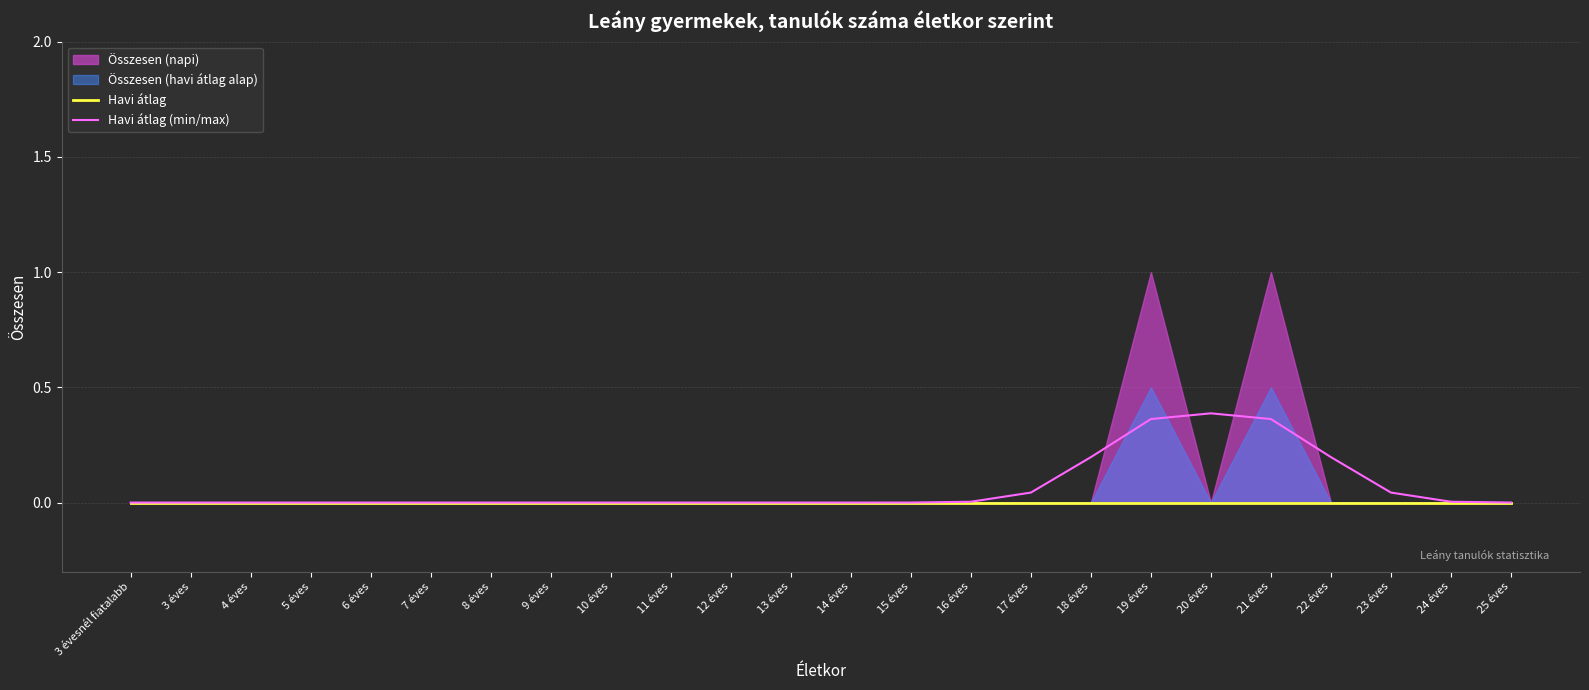

Which label corresponds to the largest value in the chart?

20 éves